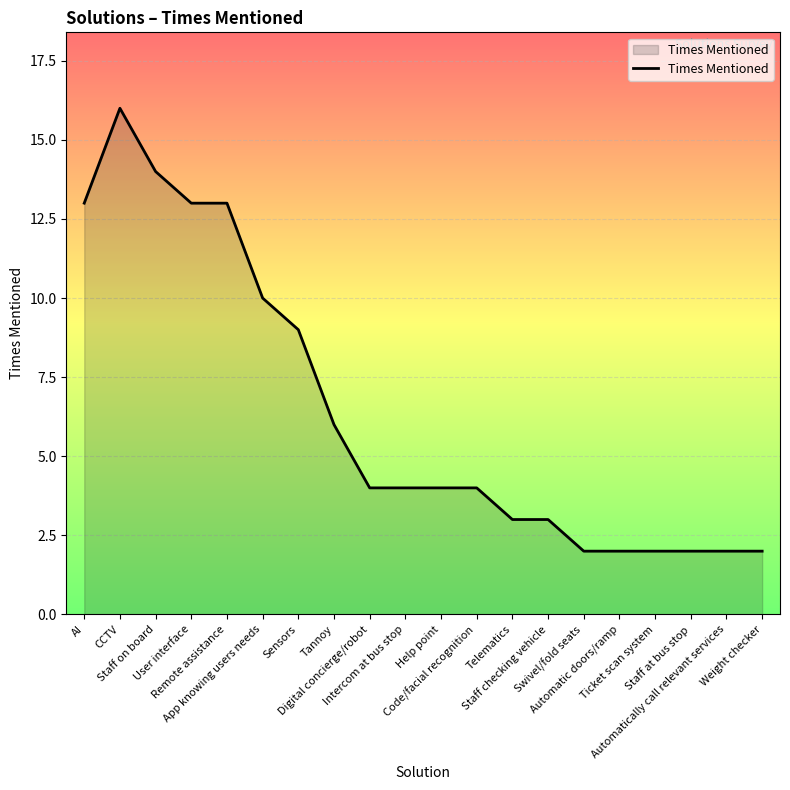

What is the greatest value displayed?

16